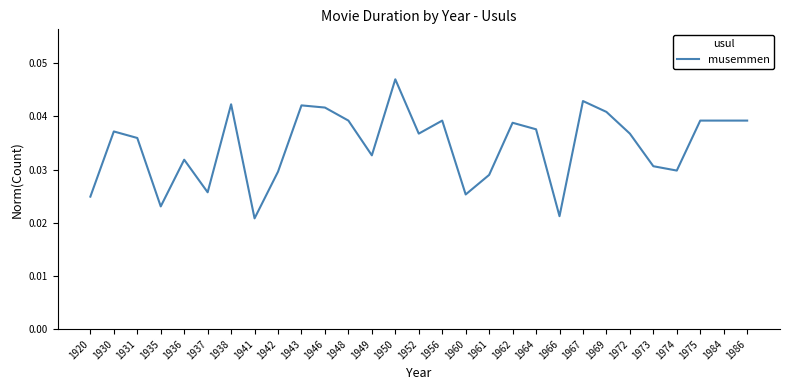

Between 1984 and 1967, which is larger?

1967